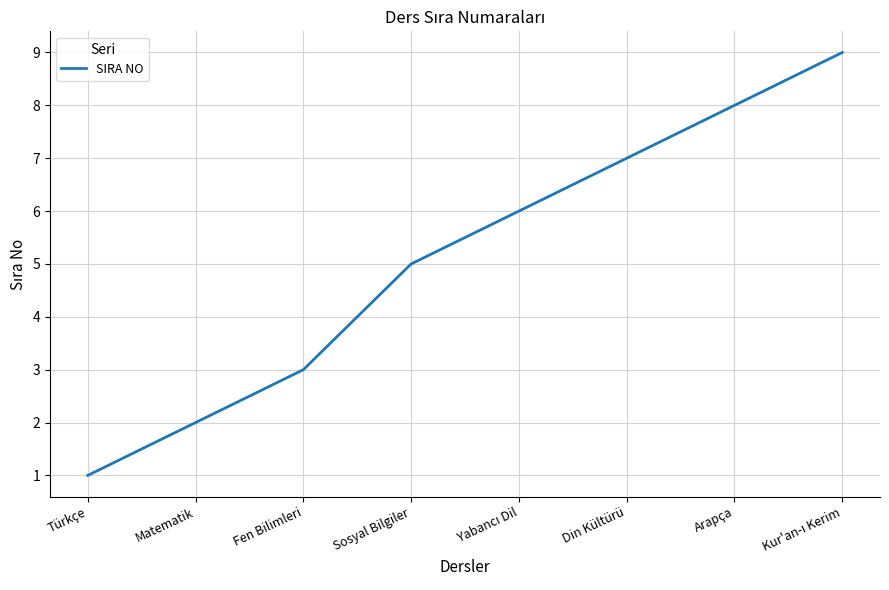

What is the greatest value displayed?

9